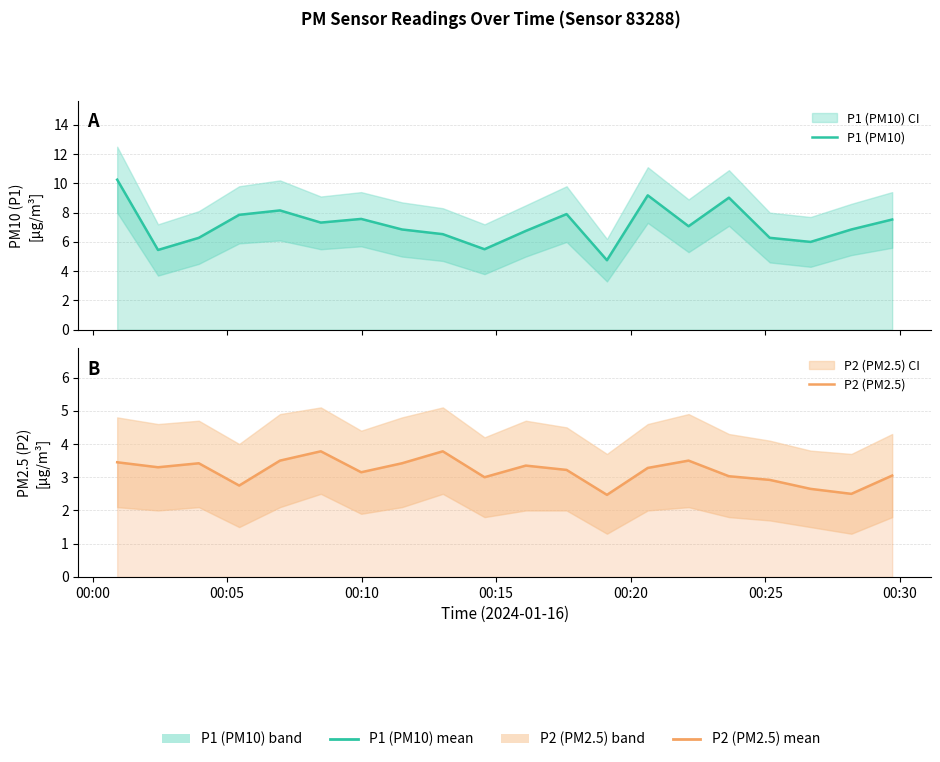

What is the minimum value for P1 (PM10)?

4.8